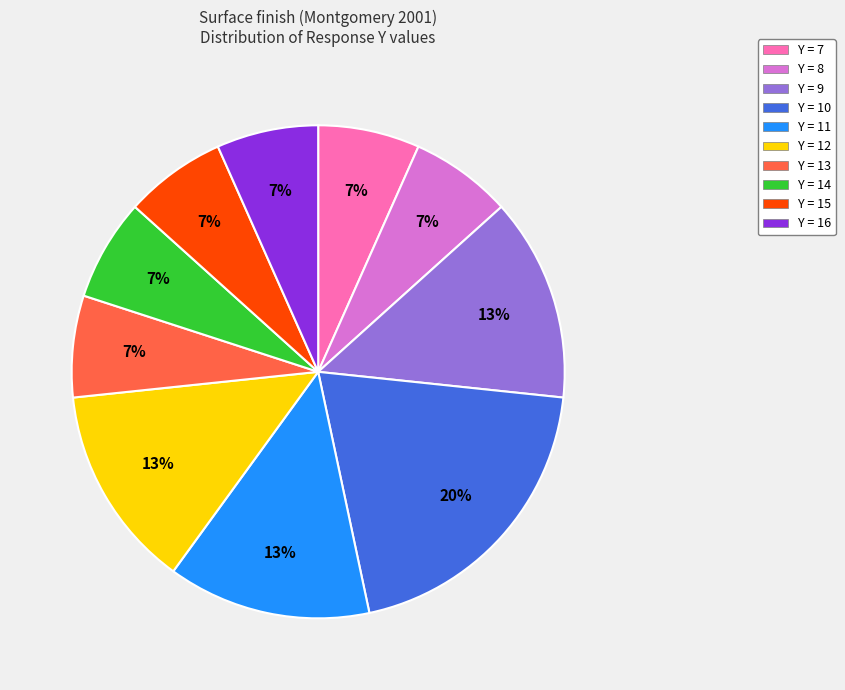

Which category has the biggest portion of the pie?

Y = 10